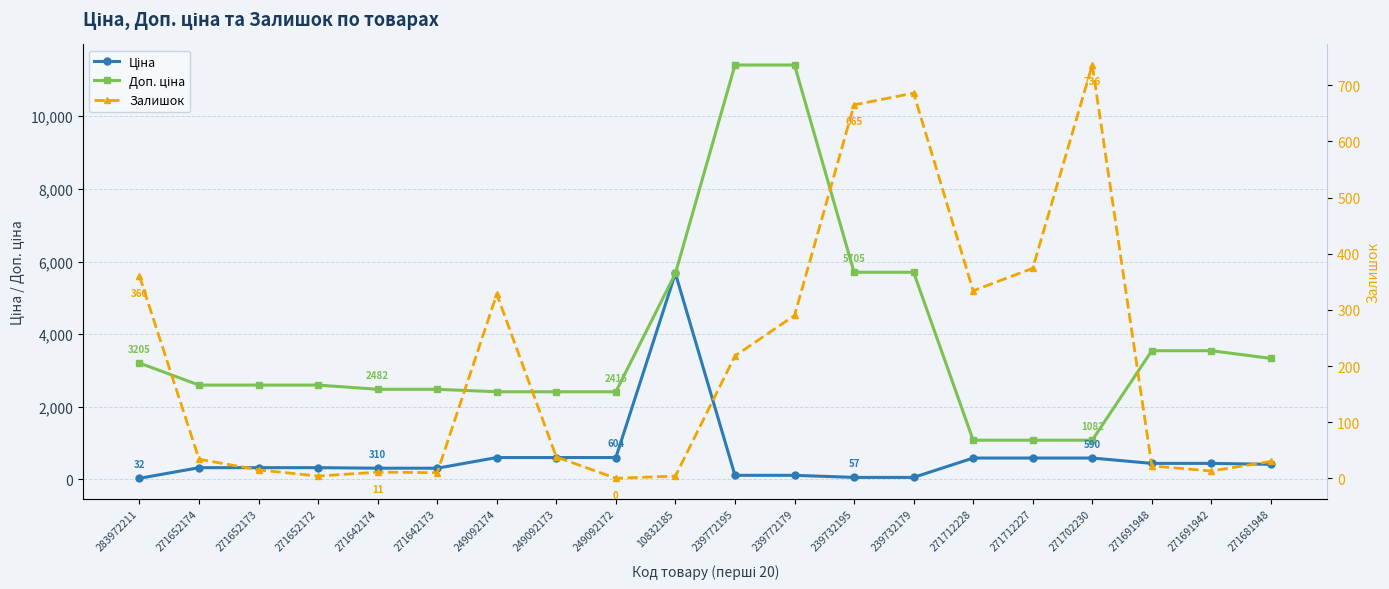

Reading left to right, transcribe all the data shown in this chart.

Ціна: 283972211=32.0	271652174=324.8	271652173=324.8	271652172=324.8	271642174=310.3	271642173=310.3	249092174=603.7	249092173=603.7	249092172=603.7	10832185=5673.8	239772195=114.1	239772179=114.1	239732195=57.0	239732179=57.0	271712228=589.9	271712227=589.9	271702230=589.9	271691948=443.1	271691942=443.1	271681948=416.6
Доп. ціна: 283972211=3205.0	271652174=2598.3	271652173=2598.3	271652172=2598.3	271642174=2482.4	271642173=2482.4	249092174=2414.8	249092173=2414.8	249092172=2414.8	10832185=5673.8	239772195=11410.0	239772179=11410.0	239732195=5705.0	239732179=5705.0	271712228=1081.7	271712227=1081.7	271702230=1081.7	271691948=3545.0	271691942=3545.0	271681948=3332.5
Залишок: 283972211=360.0	271652174=34.0	271652173=15.0	271652172=4.0	271642174=11.0	271642173=10.0	249092174=328.0	249092173=38.0	249092172=0.0	10832185=4.0	239772195=218.0	239772179=290.0	239732195=665.0	239732179=686.0	271712228=334.0	271712227=374.0	271702230=736.0	271691948=22.0	271691942=13.0	271681948=30.0